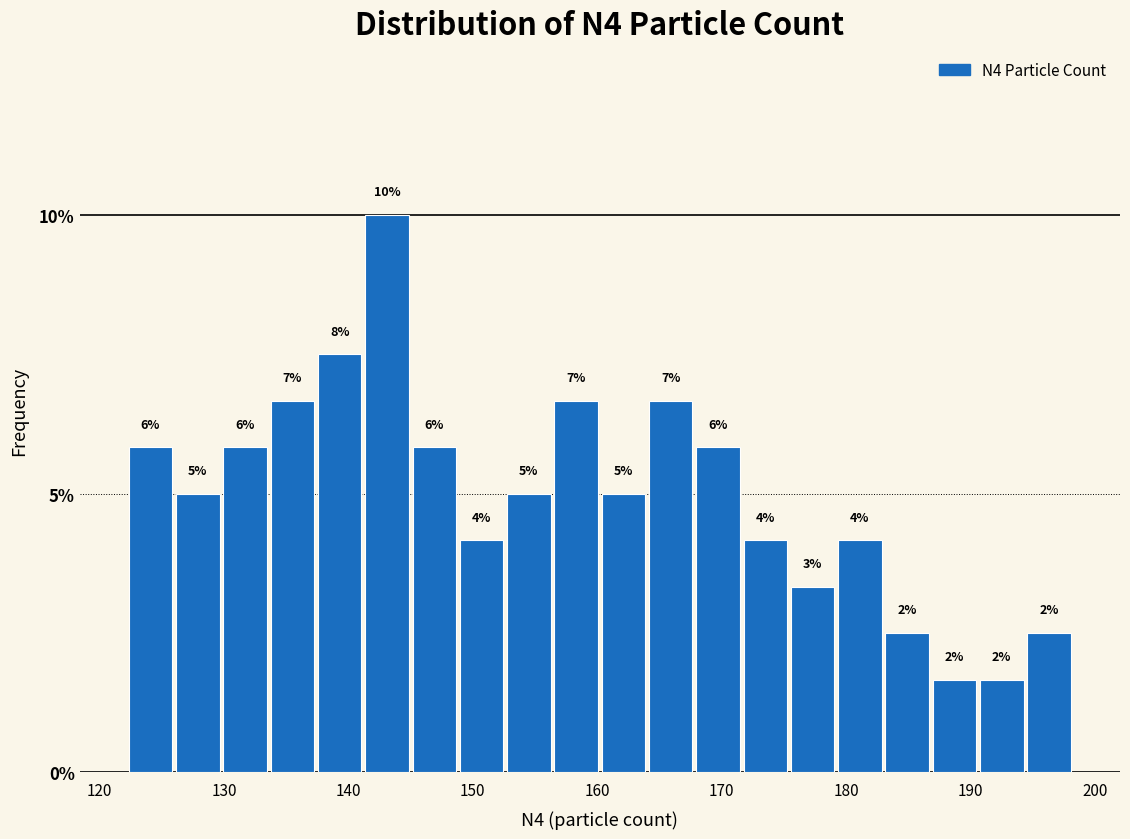

Around what value on the x-axis is the tallest bar? Give the approximate position of its centre, as read against the axis.

143